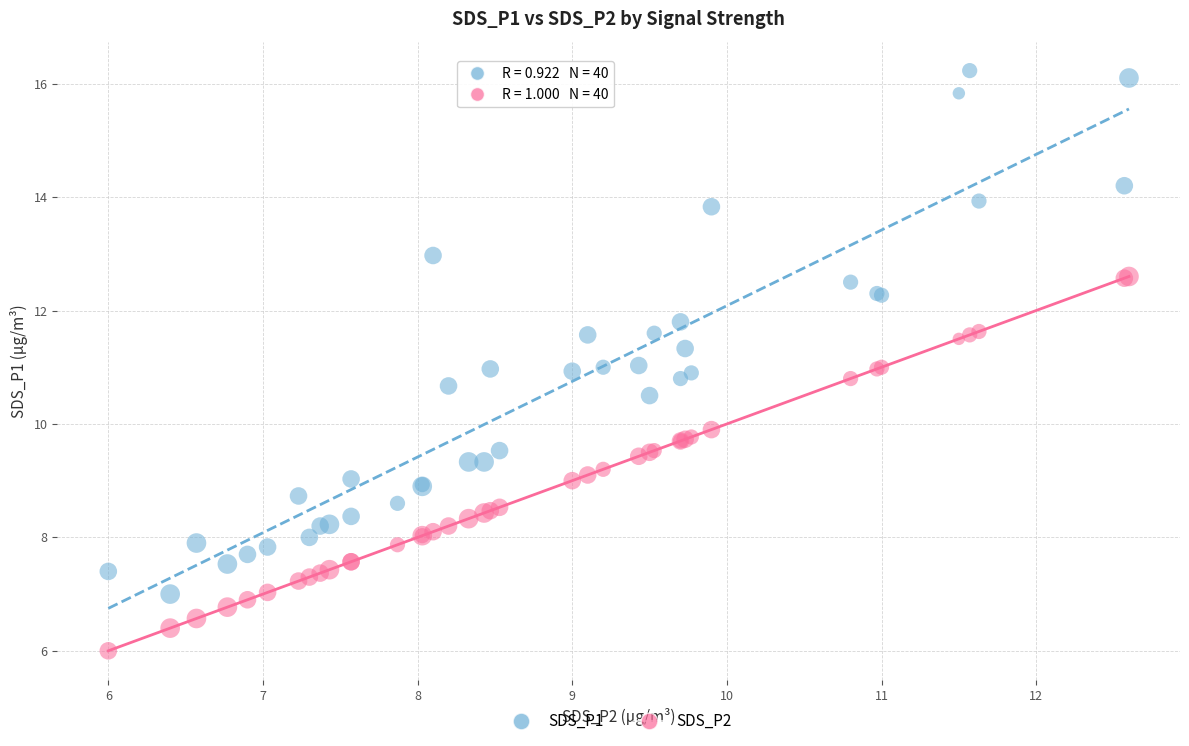

Which series contains the lowest Y value?

SDS_P2